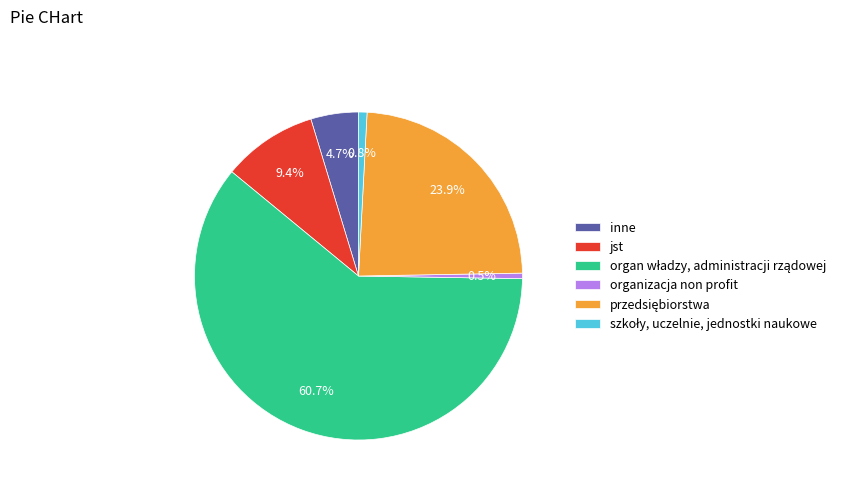

Which has a higher value, organizacja non profit or inne?

inne